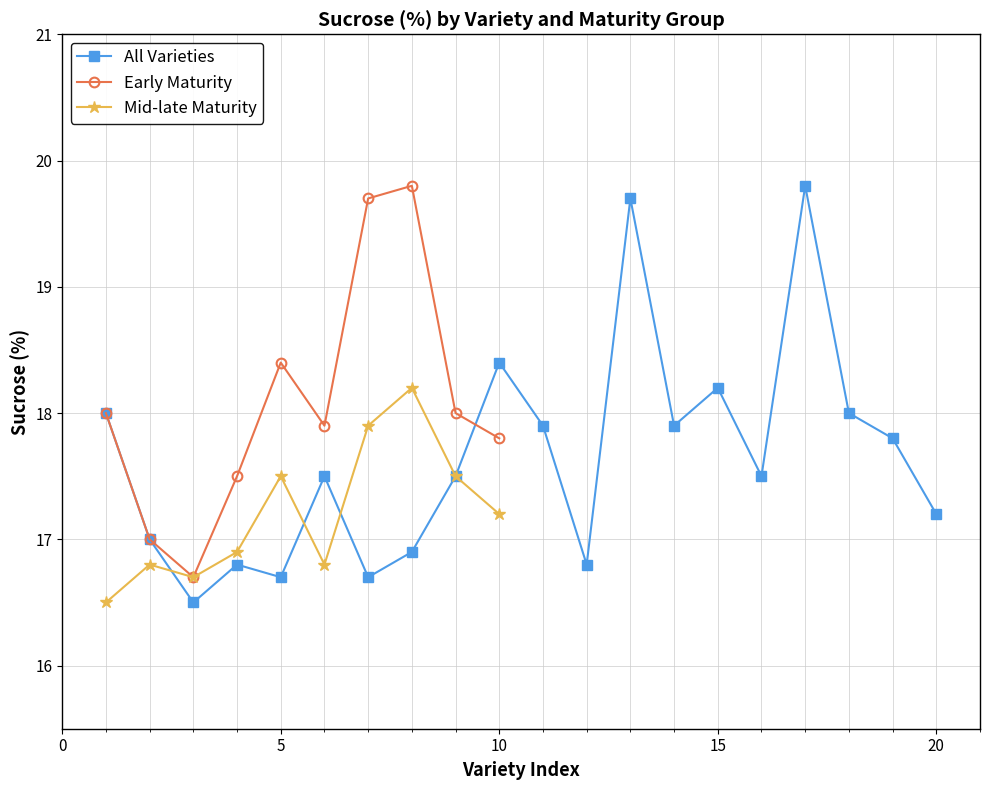

Is it true that All Varieties equals 10.1 at 20?

False